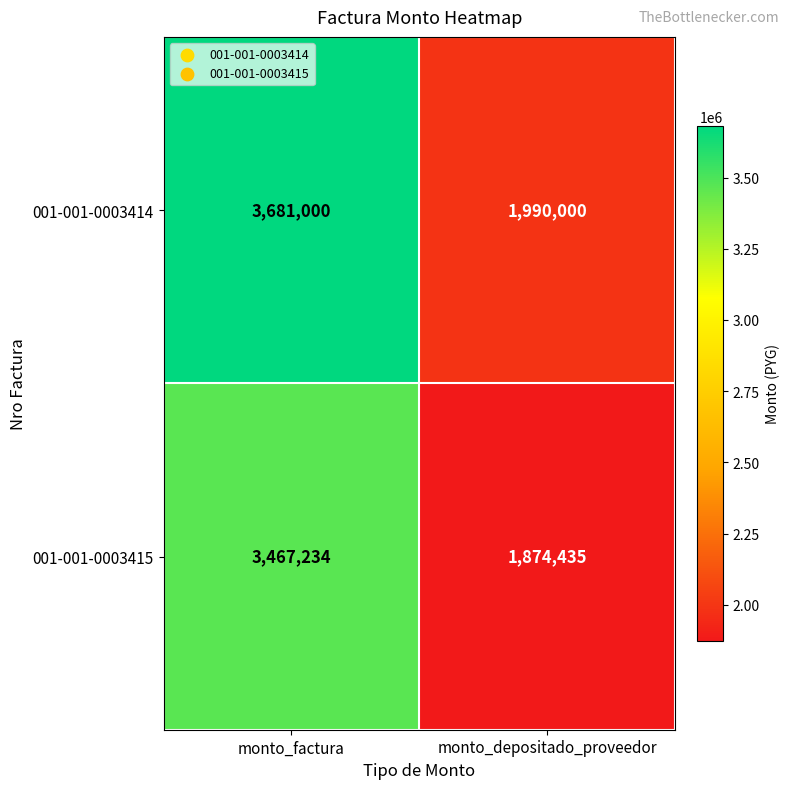

What is the difference between the highest and lowest values at monto_depositado_proveedor?

115565